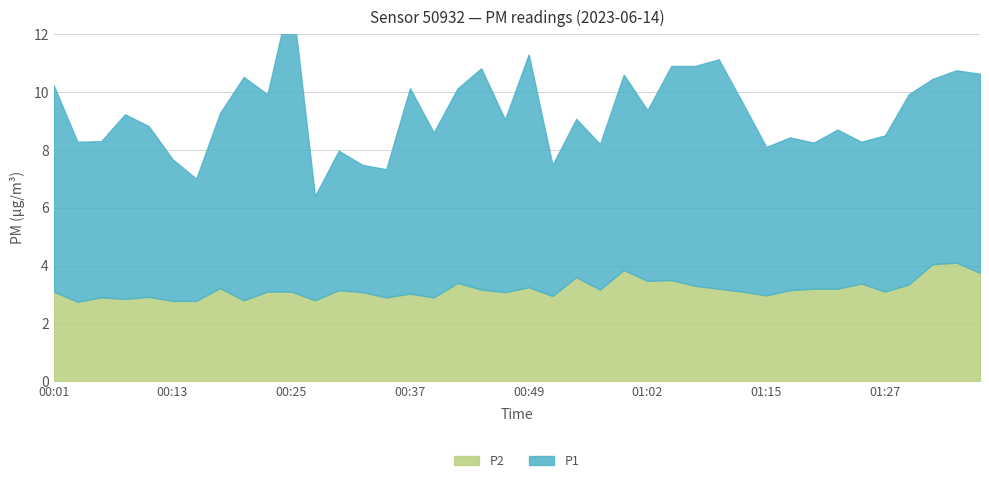

Which category has the lowest value across all series?

00:03